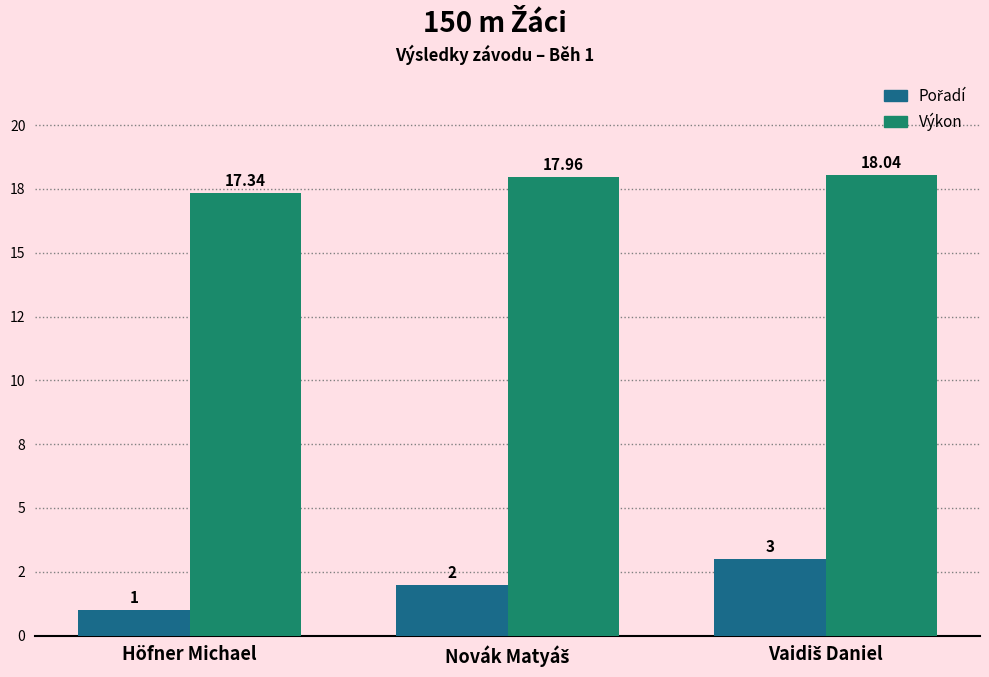

What is the smallest value displayed?

1.0